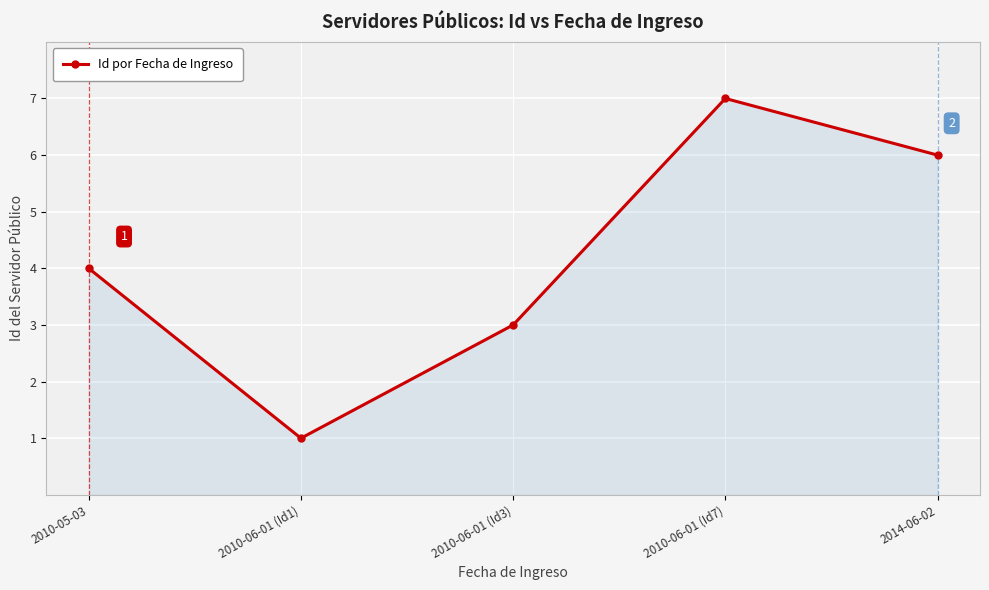

How many values are below 4?

2